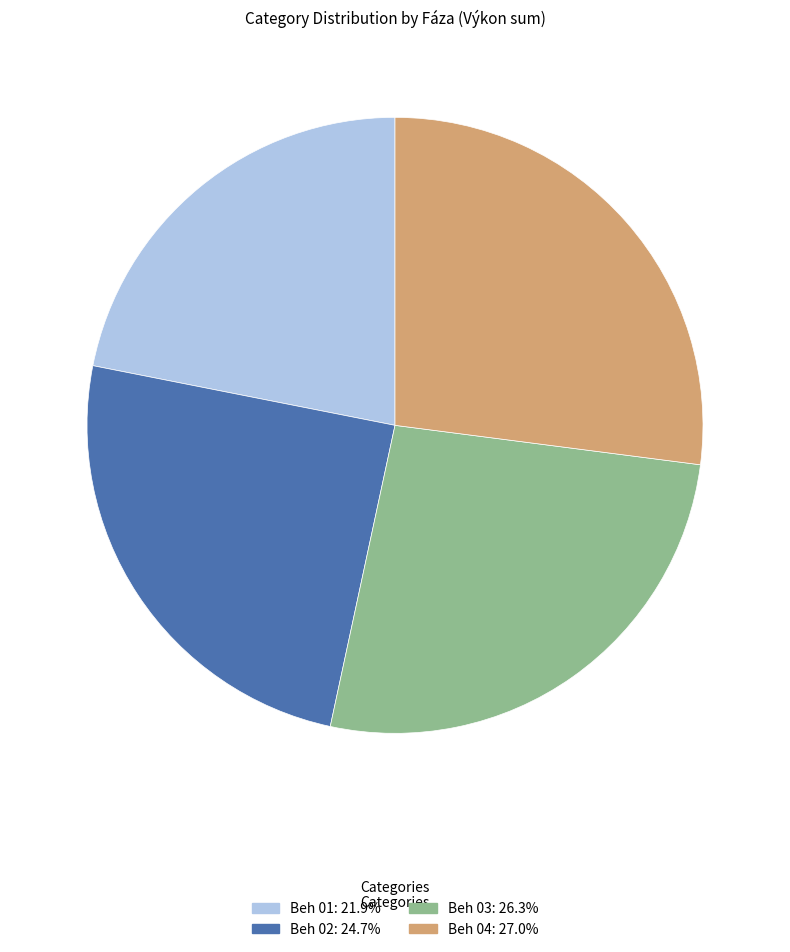

Does Beh 03 represent more than half of the total?

No